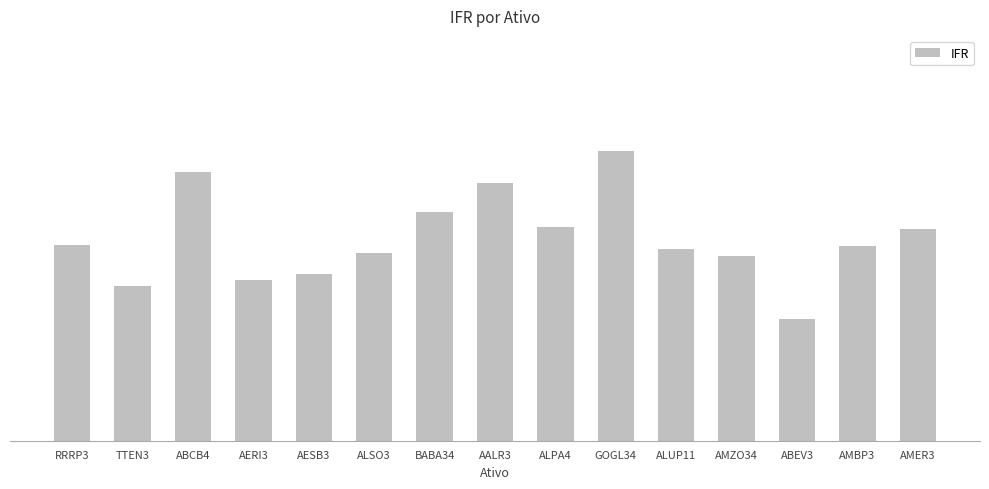

Are the bars horizontal?

No